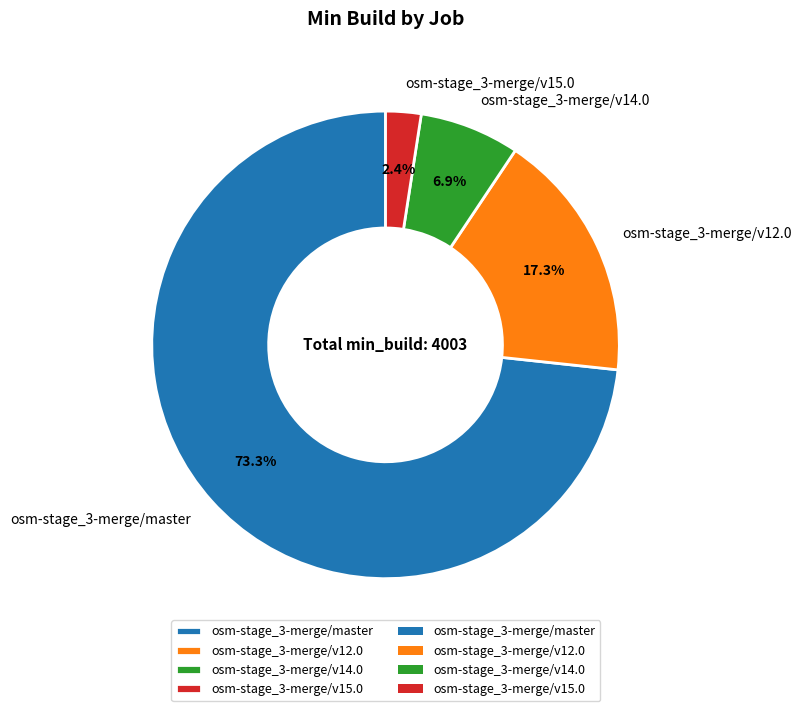

Is it true that osm-stage_3-merge/v14.0 is 7% of the pie?

True